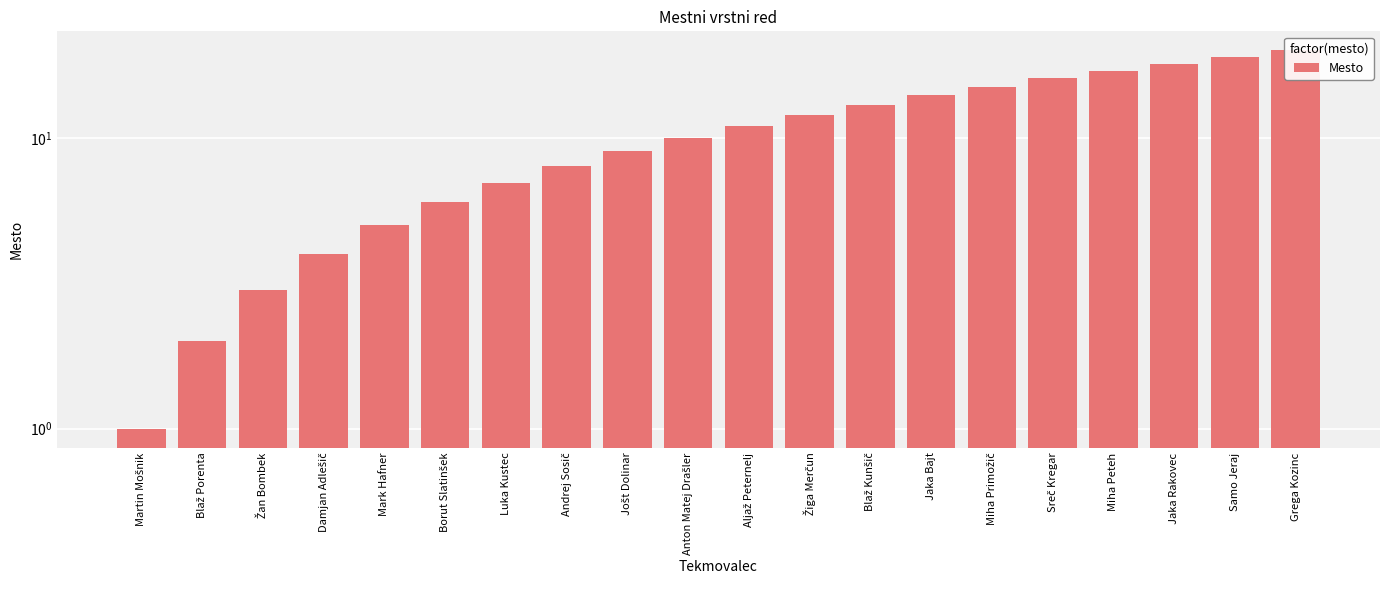

Count the number of data series in this chart.

1